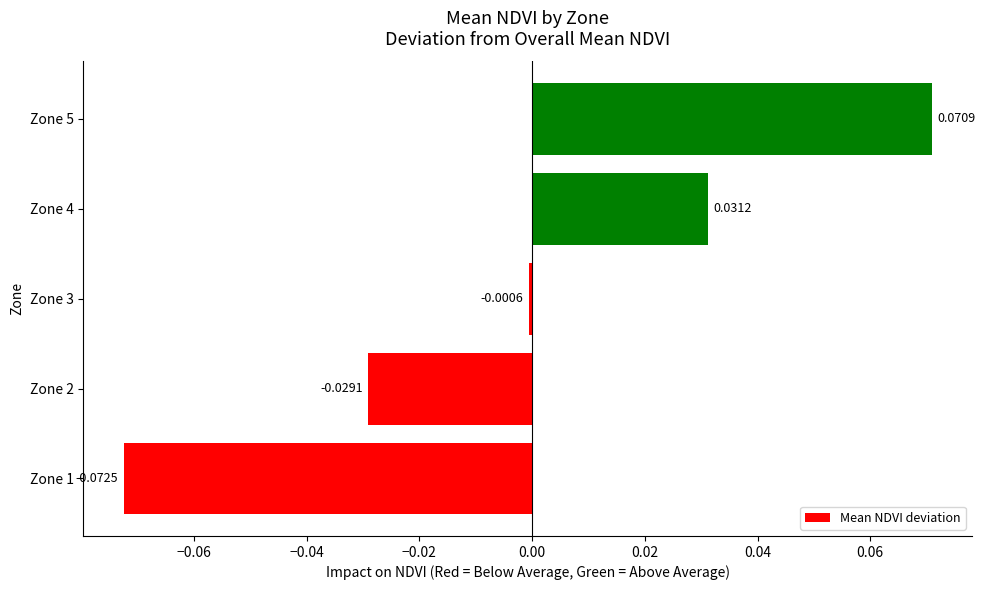

What is the change in value from Zone 2 to Zone 4?

+0.1